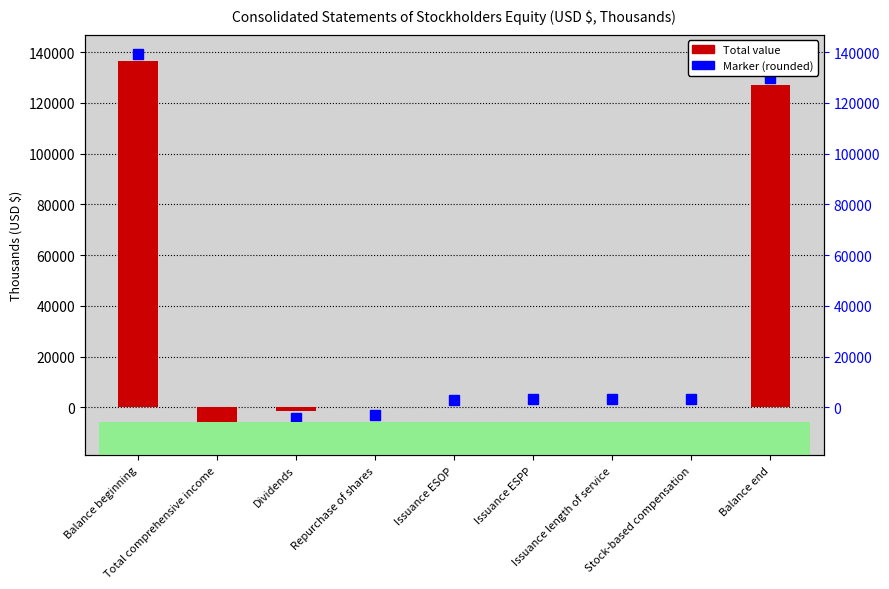

What is the difference between the second highest and minimum values?

135352